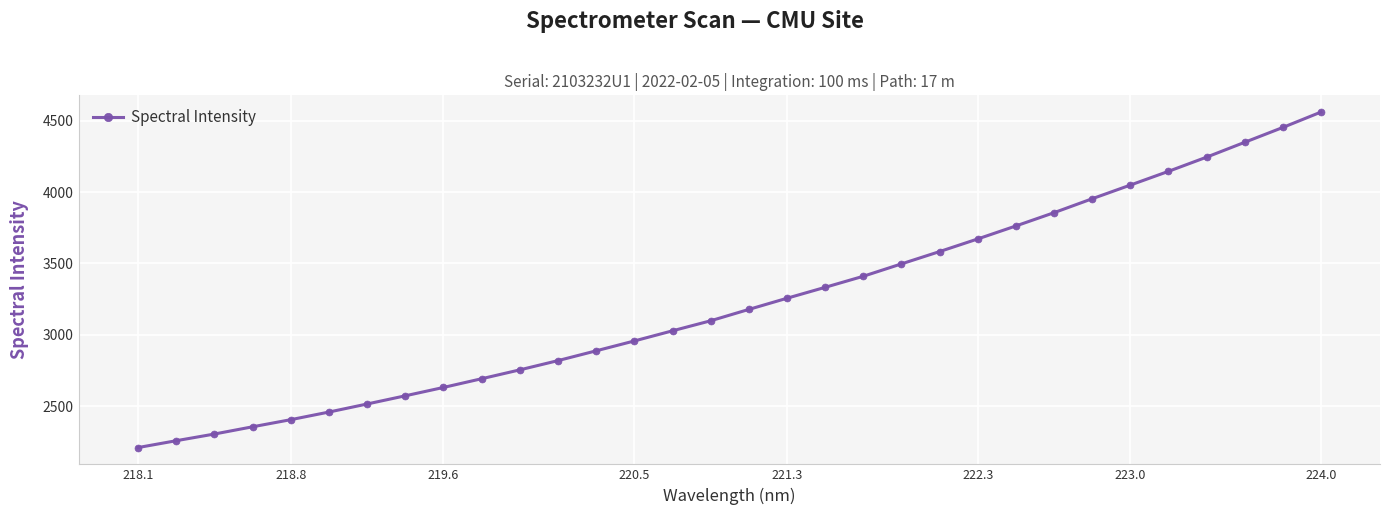

What is the sum of all values?

103255.1